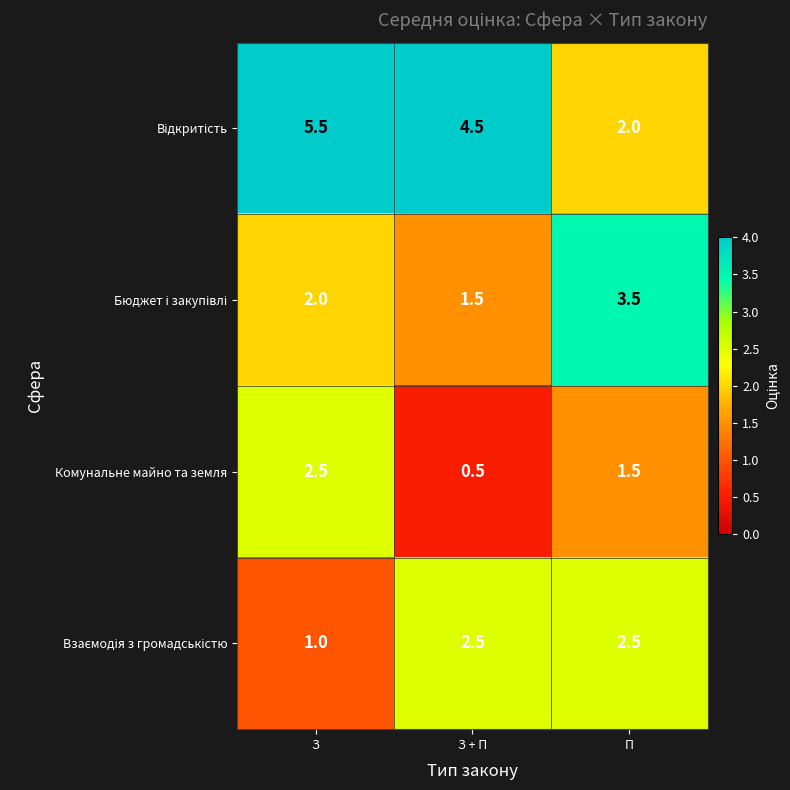

The value of Комунальне майно та земля at З is 3.3. True or false?

False